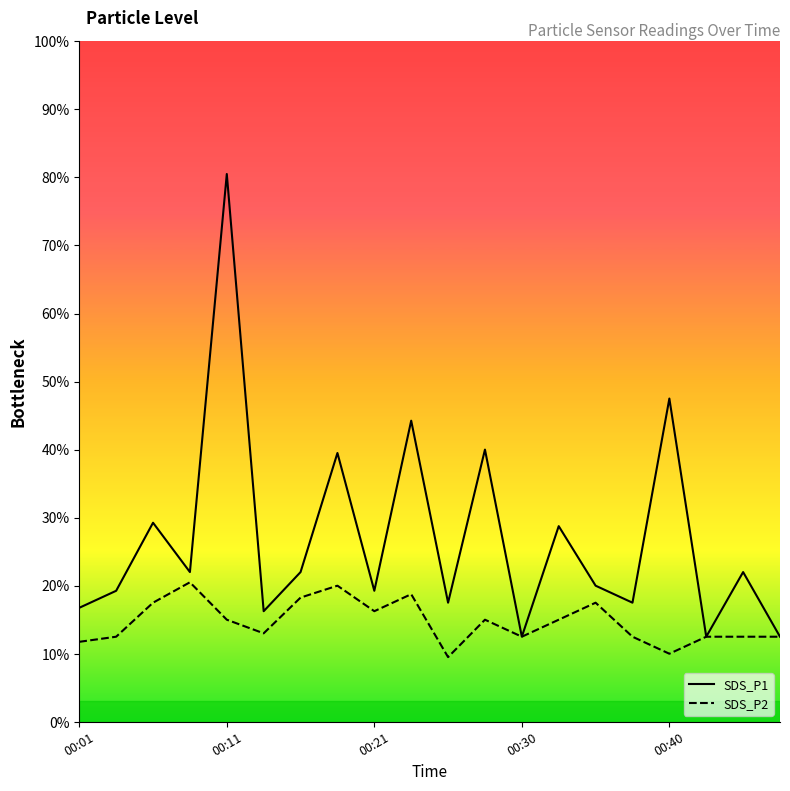

Rank the series by their average value, from highest to lowest.

SDS_P1, SDS_P2